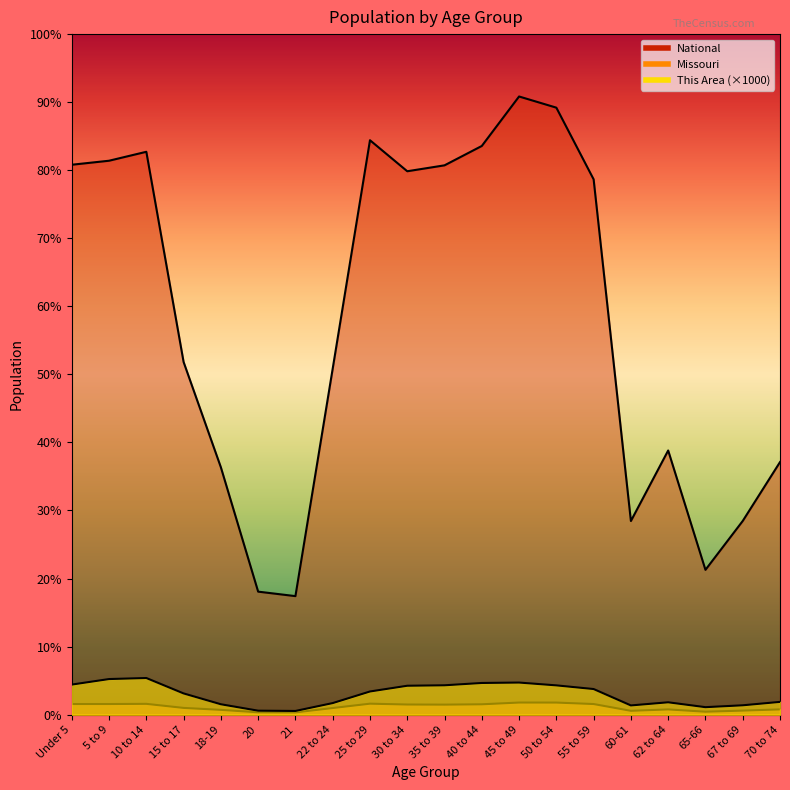

Which category has the highest value across all series?

45 to 49